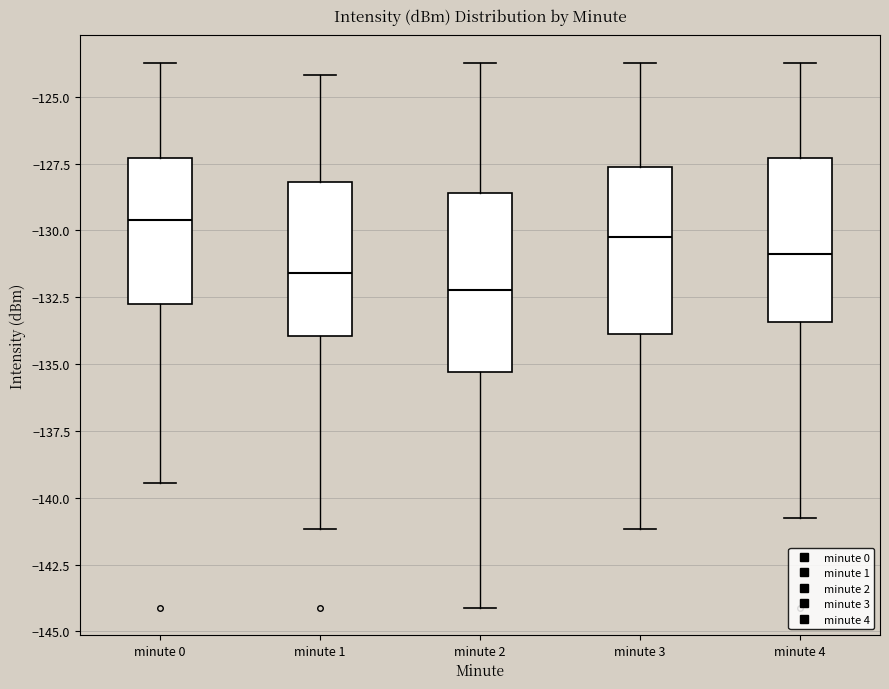

Where does the lower whisker of the box for minute 2 end on the y-axis? The values are not printed on the chart, so give them approximately, as read against the axis.

-144.0